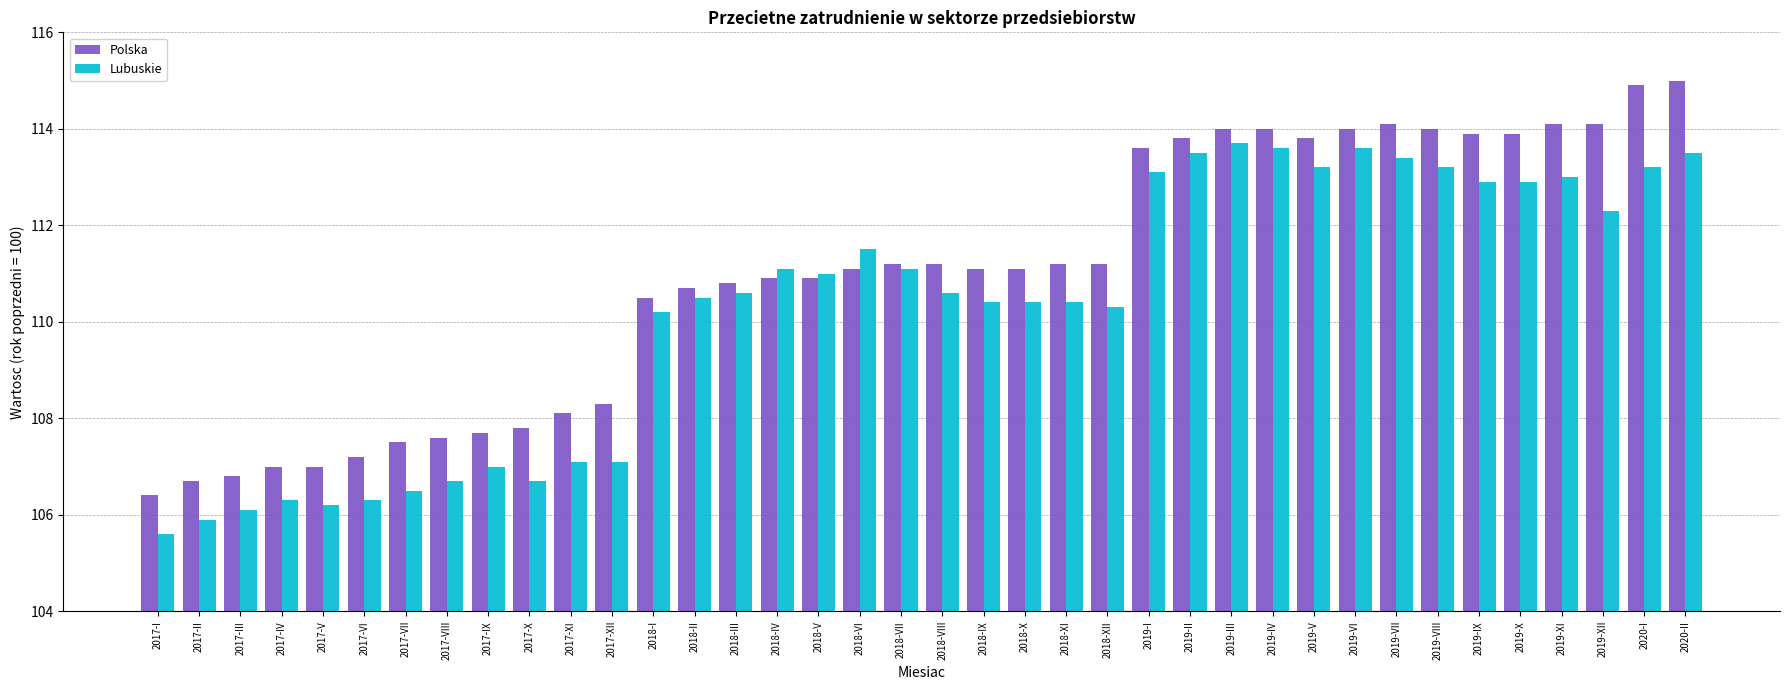

Between 2017-IX and 2019-X, which series saw the biggest shift?

Polska